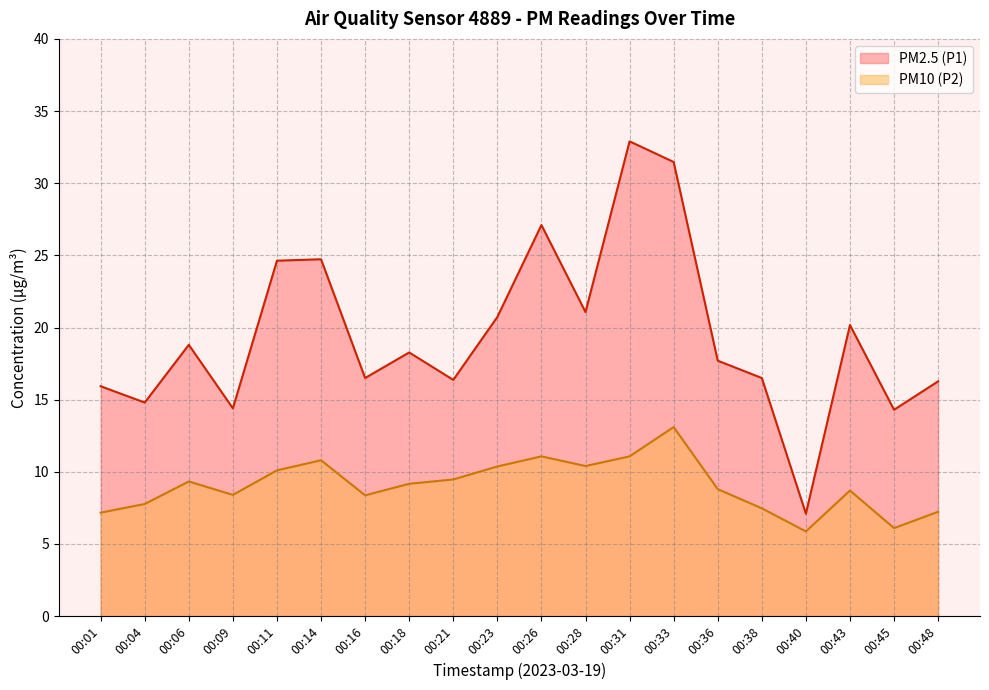

What is the value of the PM10 (P2) point at the 5th from the left?

10.1